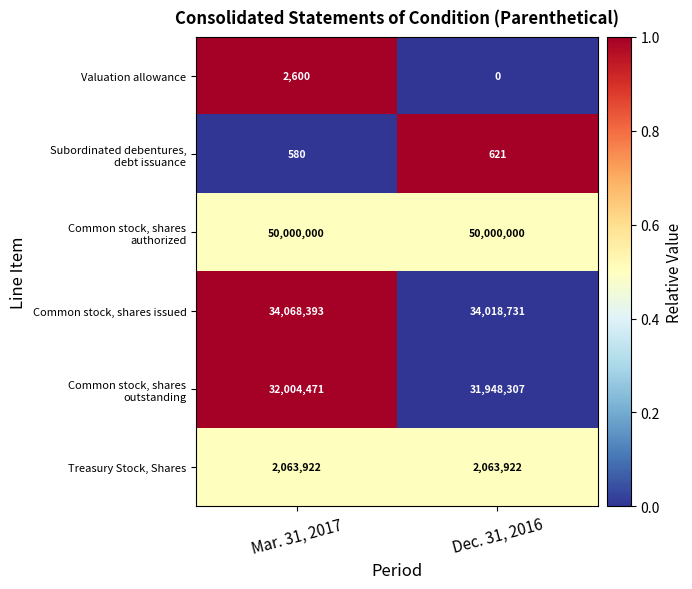

What is the difference between the highest and lowest values at Dec. 31, 2016?

50000000